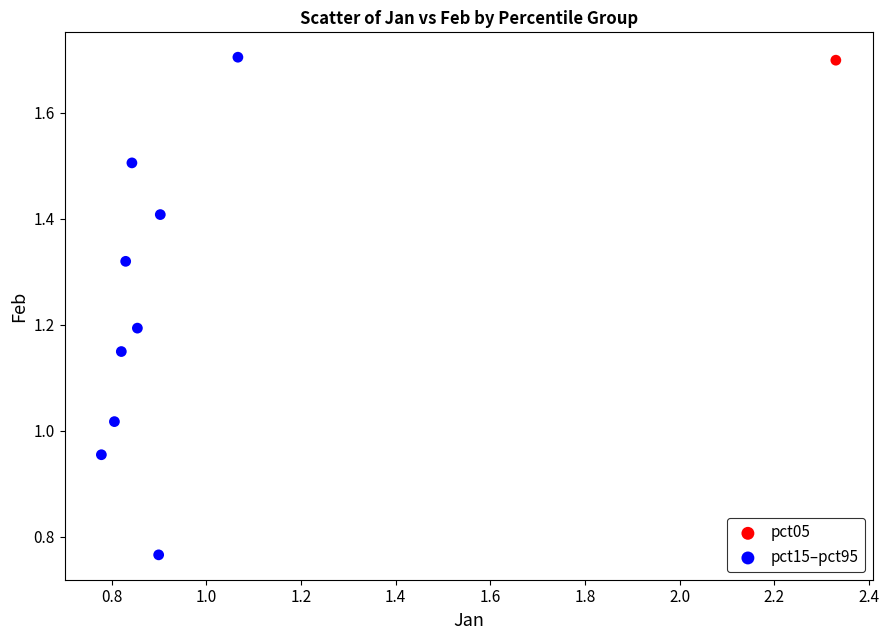

What are all the series names shown in the legend?

pct05, pct15–pct95